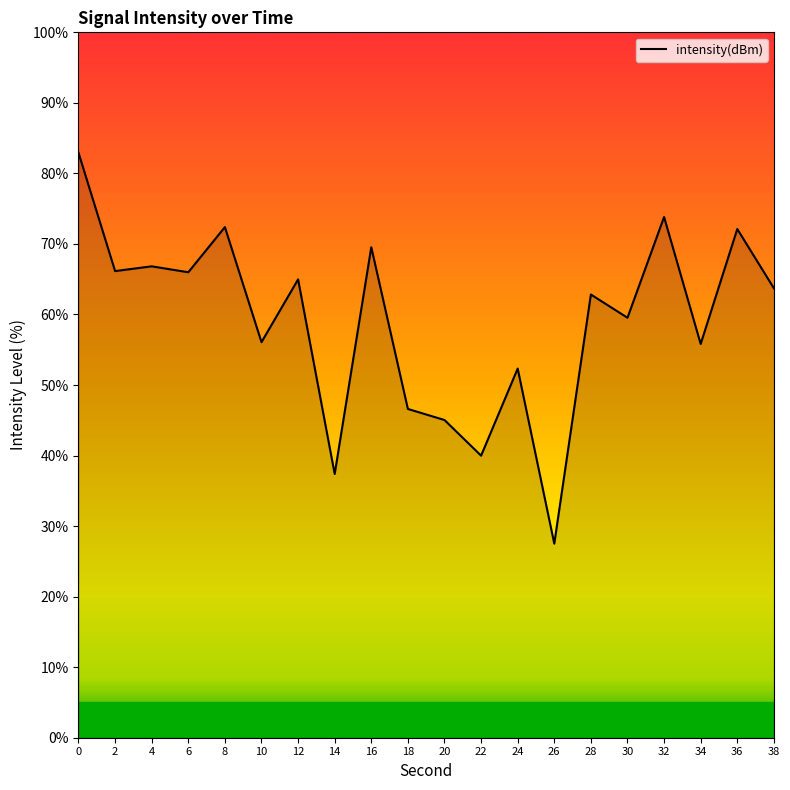

What is the difference between the maximum and minimum values?

55.4